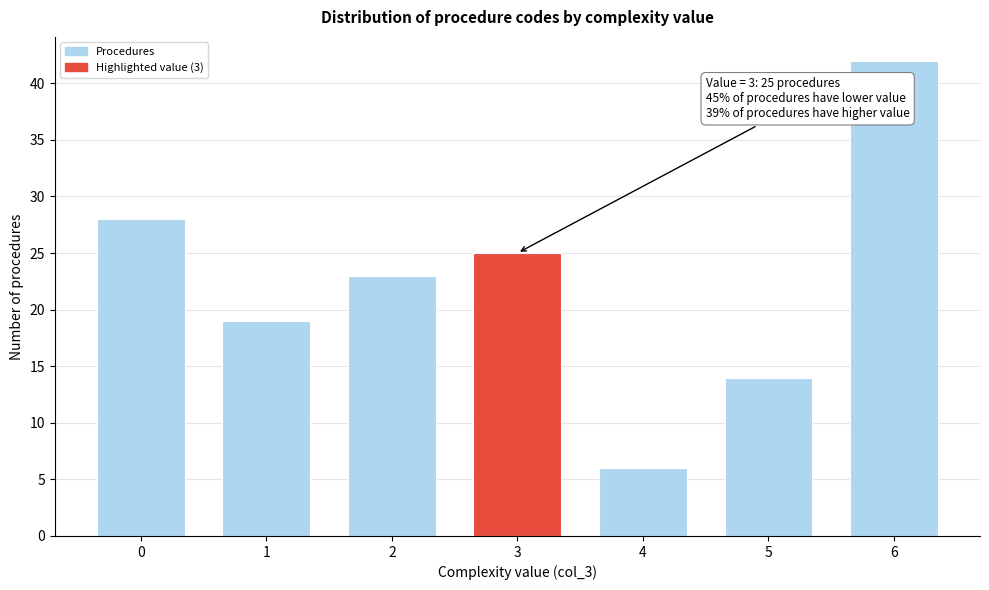

Reading left to right, transcribe all the data shown in this chart.

28	19	23	25	6	14	42